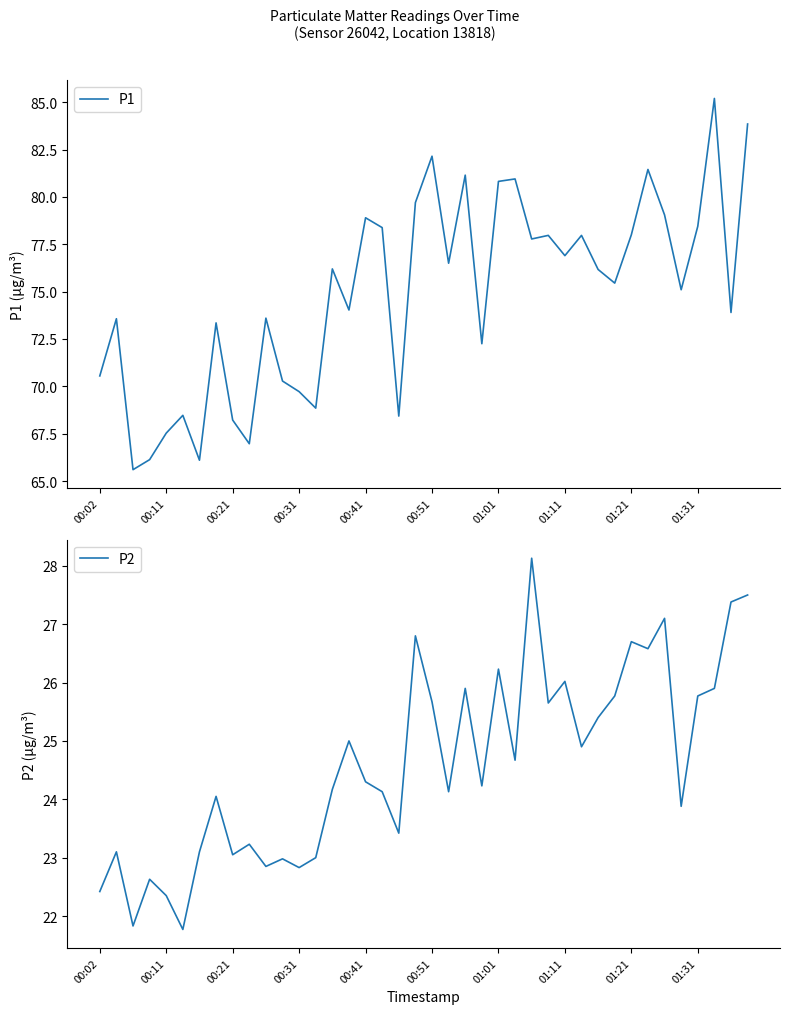

True or false: P2 has more than 2 interior local peaks.

True